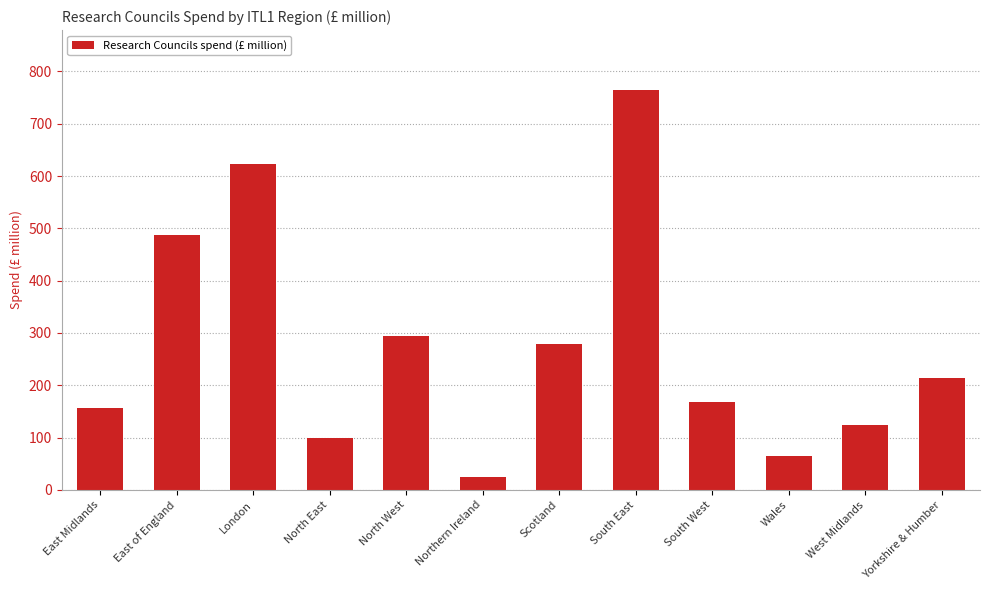

What is the difference between the values at South East and East Midlands?

607.6